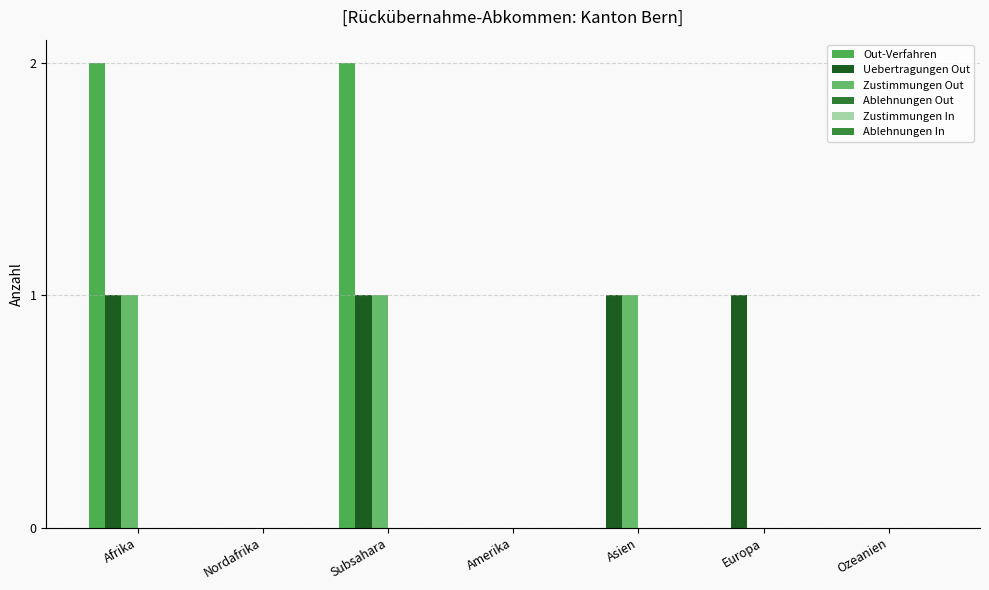

Which has a higher value, Afrika or Amerika?

Afrika